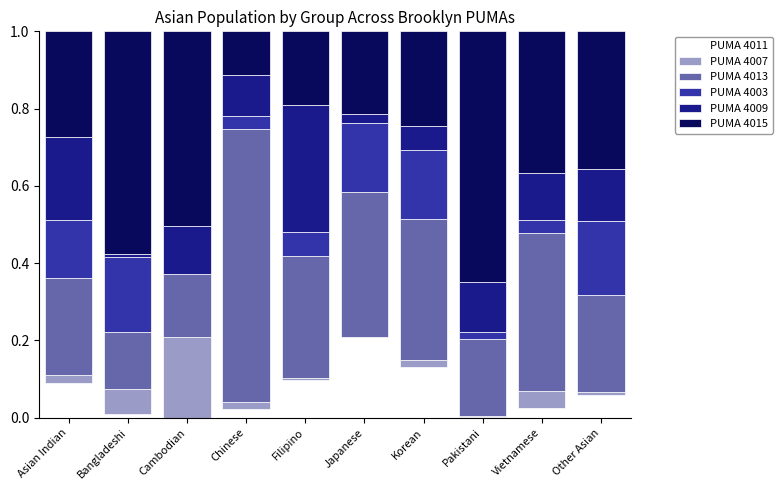

Which category has the highest value in the PUMA 4011 series?

Japanese